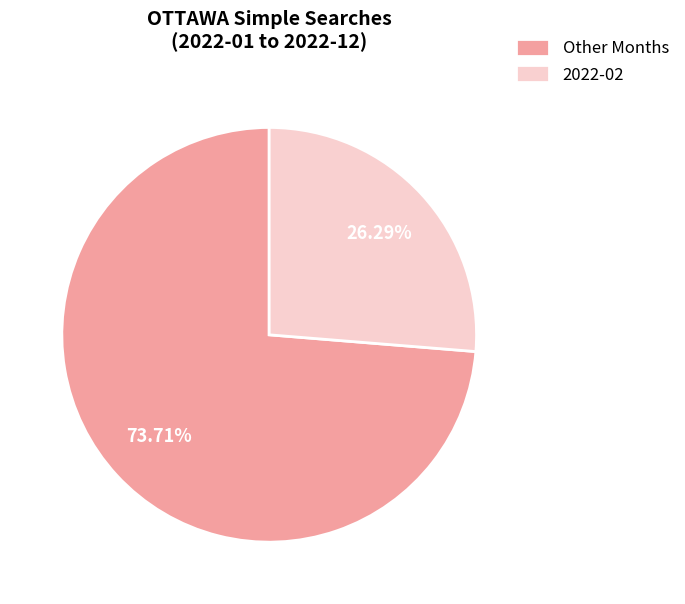

Does Other Months represent more than half of the total?

Yes